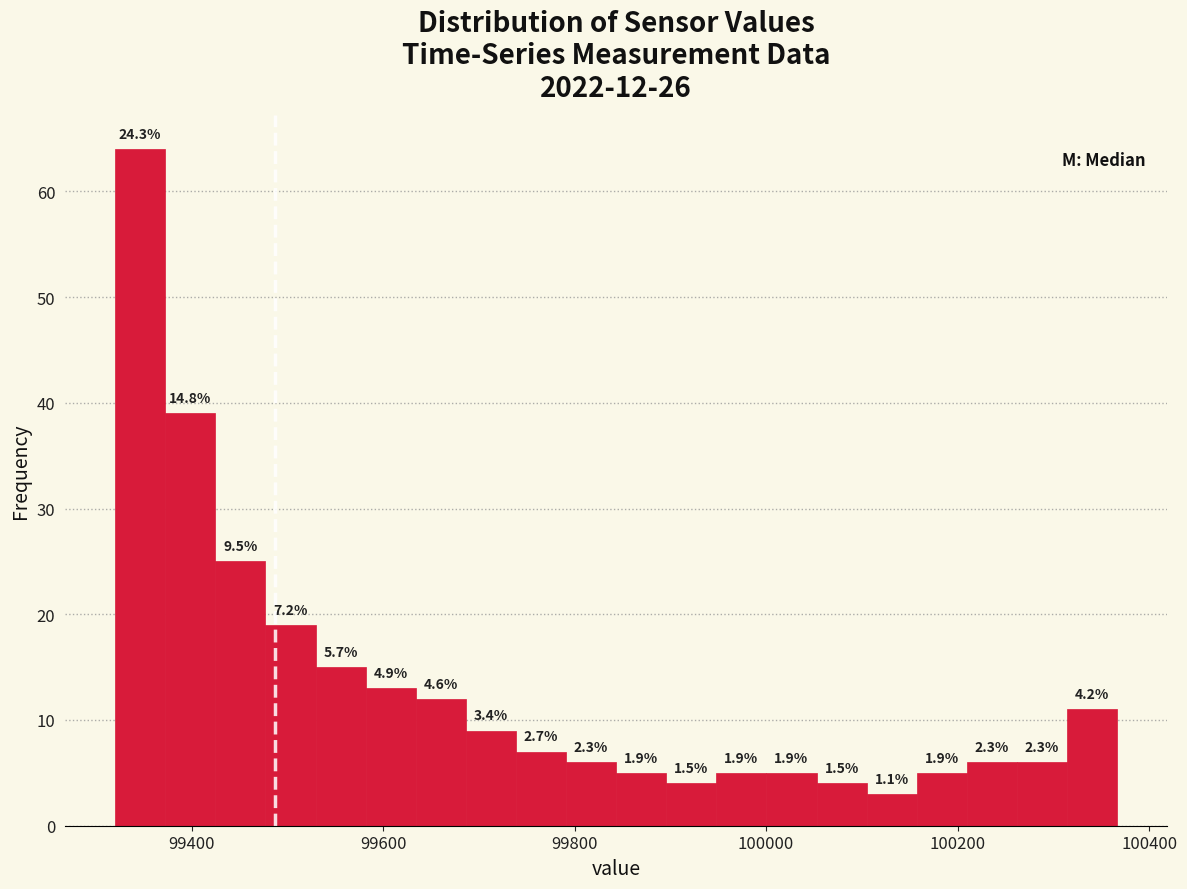

Read against the x-axis, roughly where is the centre of the tallest bar?

99340